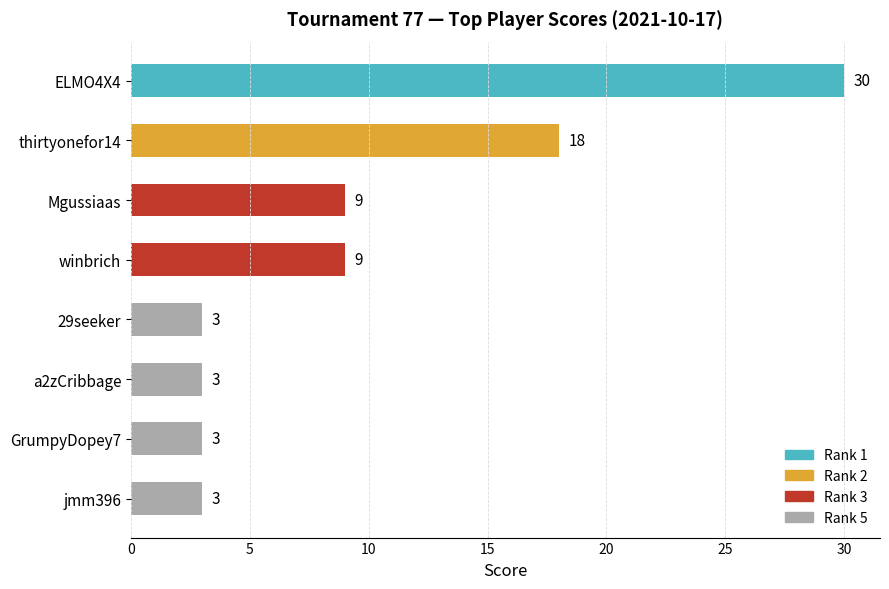

Reading top to bottom, list all the values displayed in this chart.

30	18	9	9	3	3	3	3